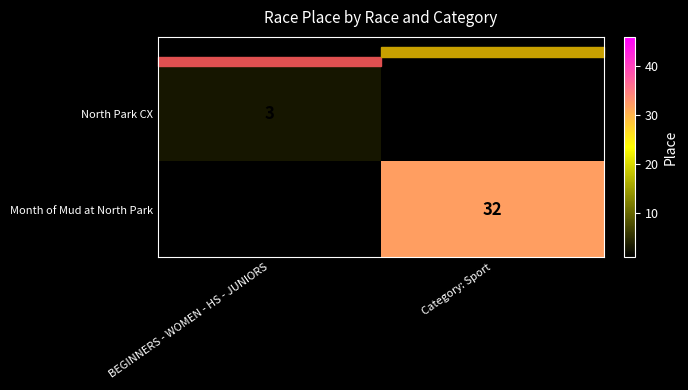

The Month of Mud at North Park series shows 44 at Category: Sport. True or false?

False